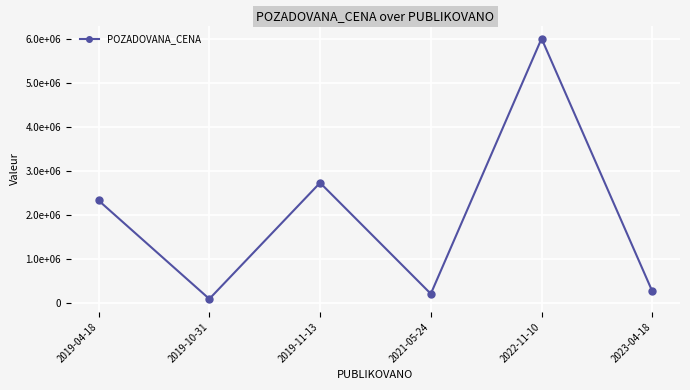

What is the value of the 3rd point from the left?

2722500